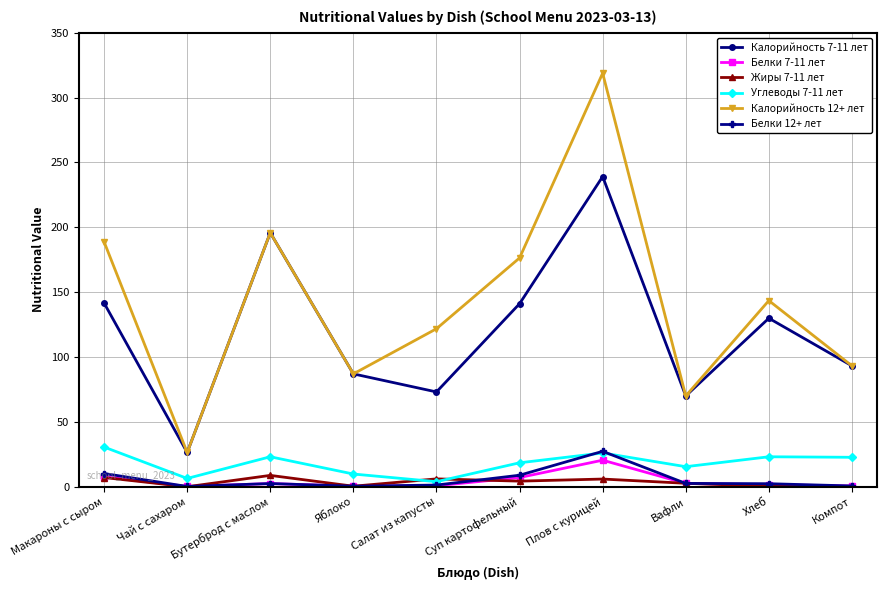

What is the highest value of the Углеводы 7-11 лет series?

30.6